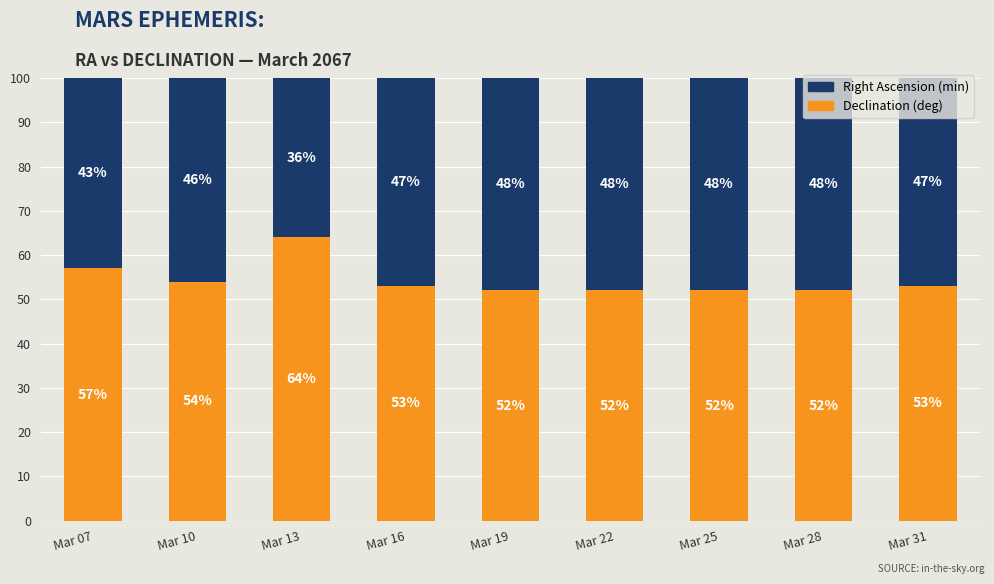

How many bars are there in total?

9